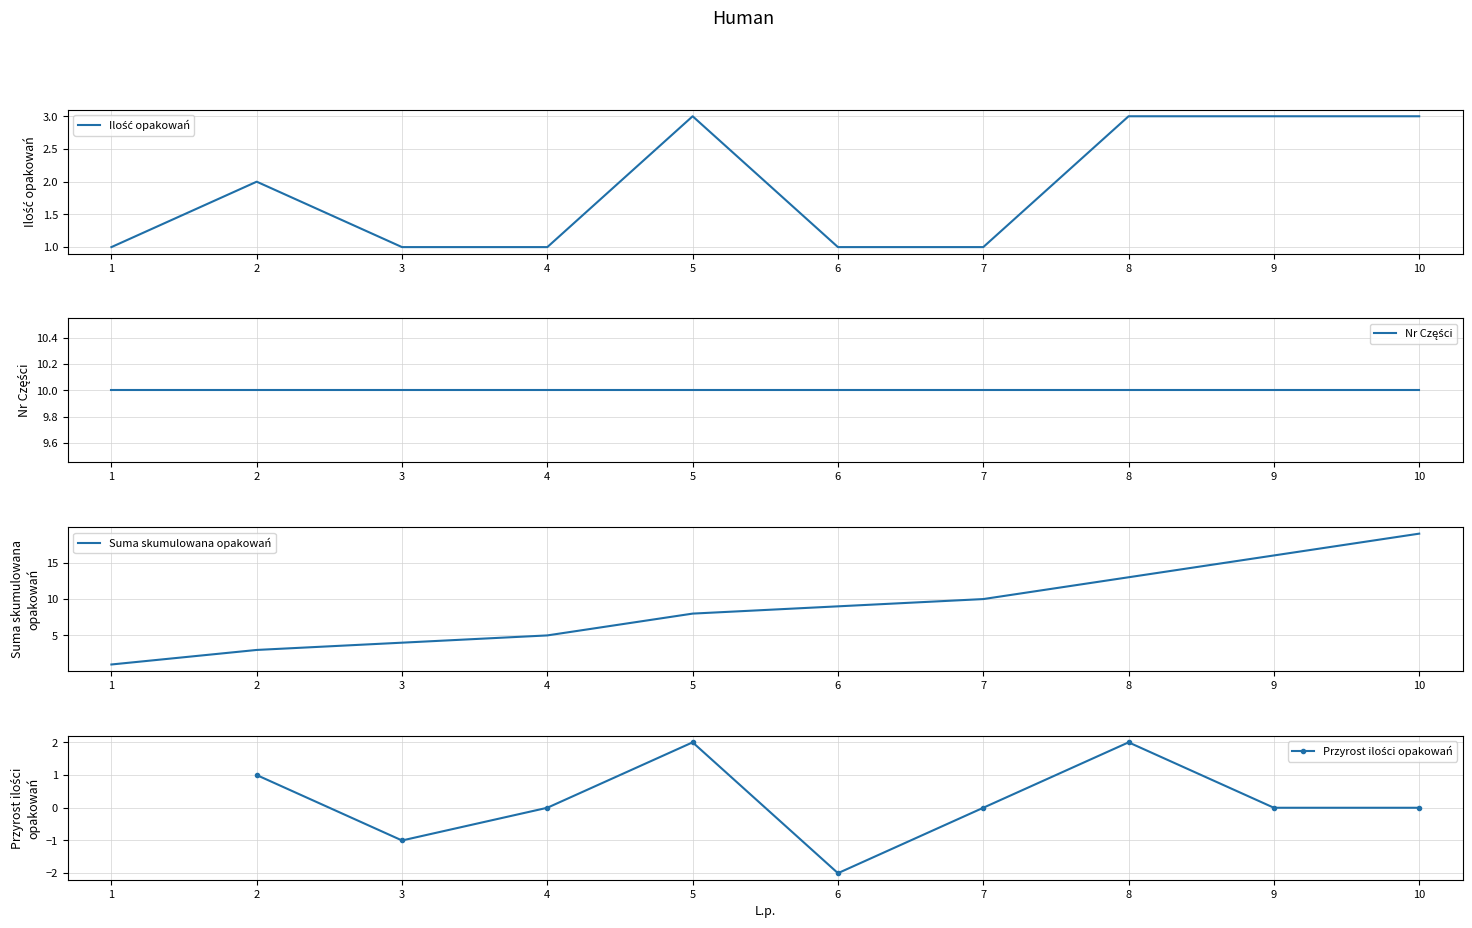

List the labels in order of value, largest first.

5, 8, 9, 10, 2, 1, 3, 4, 6, 7